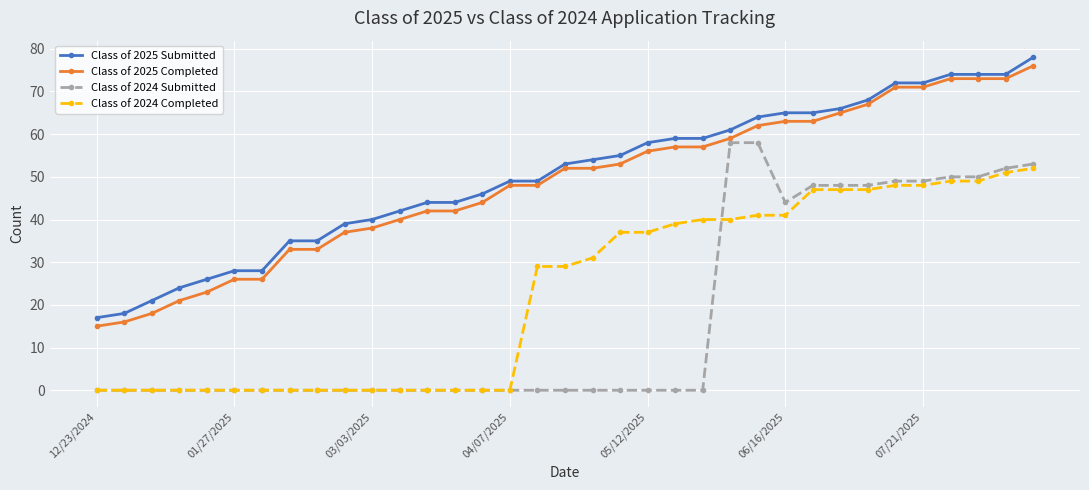

What is the value of the Class of 2024 Completed point at the 20th from the left?

37